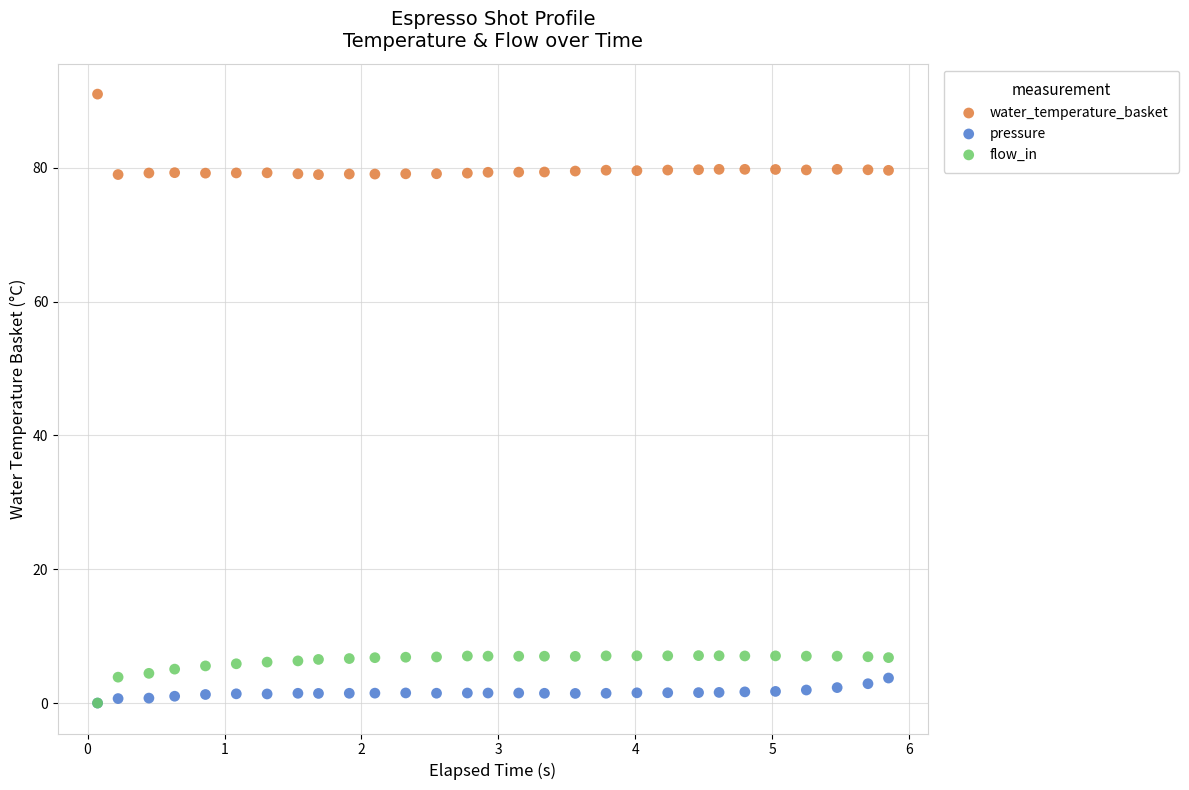

What are all the series names shown in the legend?

water_temperature_basket, pressure, flow_in